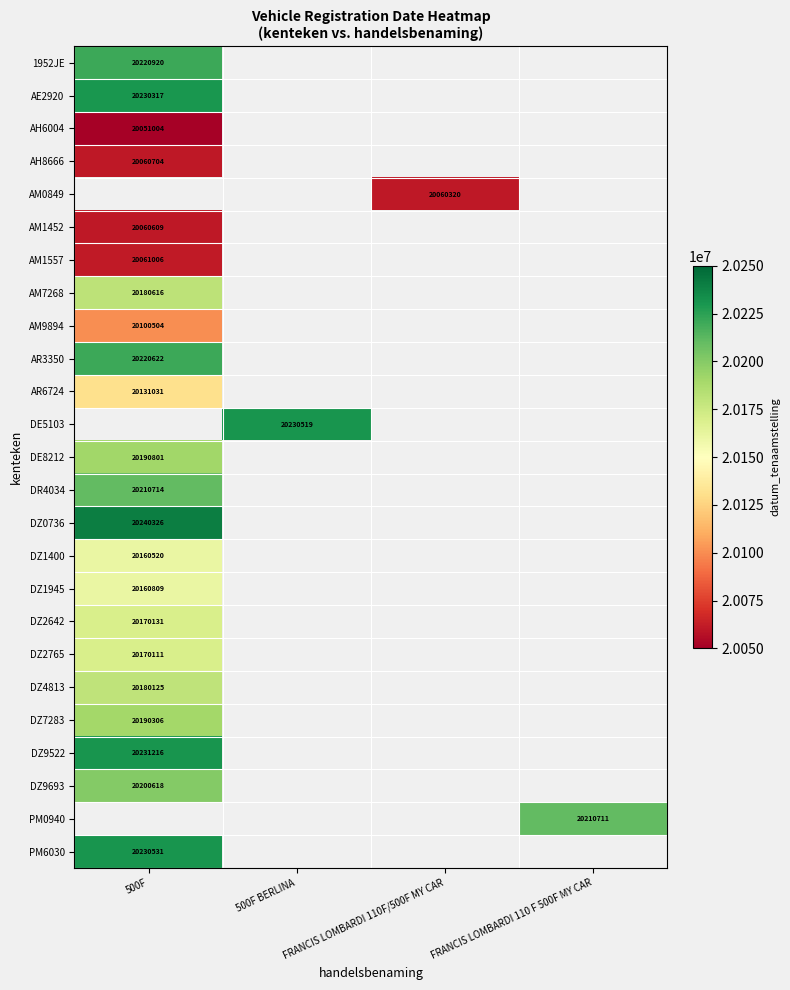

The DZ2642 series shows 20170131 at 500F. True or false?

True